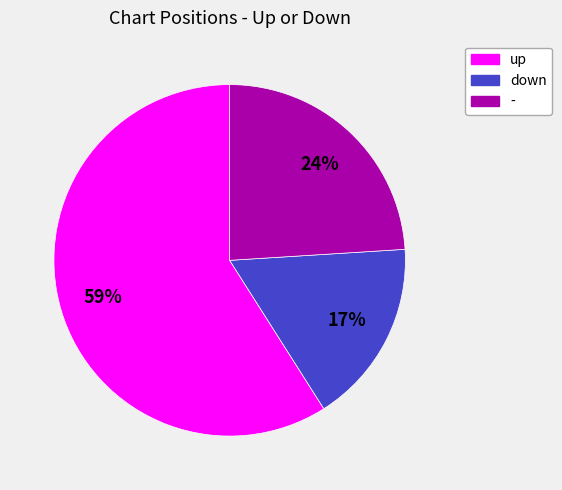

What percentage is the up slice, to the nearest percent?

59%